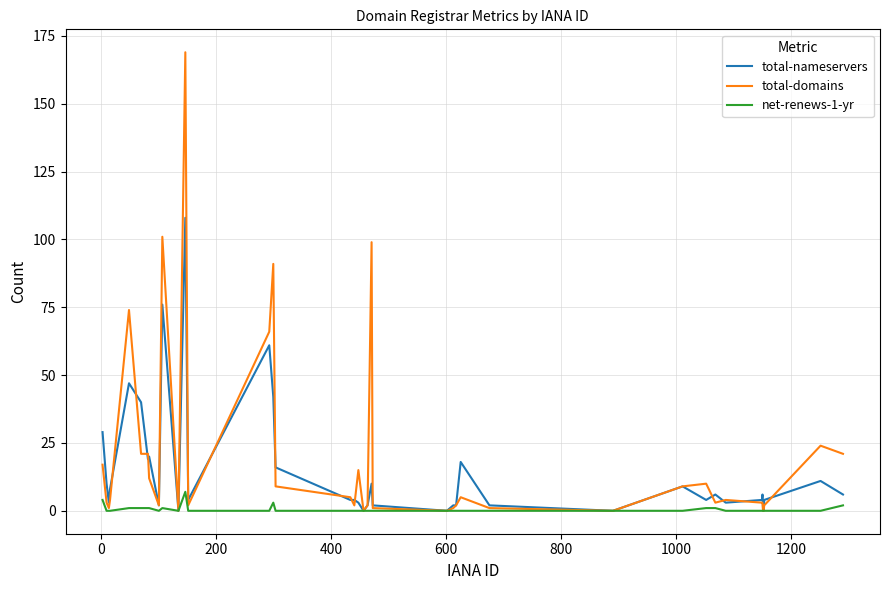

List the series in order of their peak value, highest first.

total-domains, total-nameservers, net-renews-1-yr